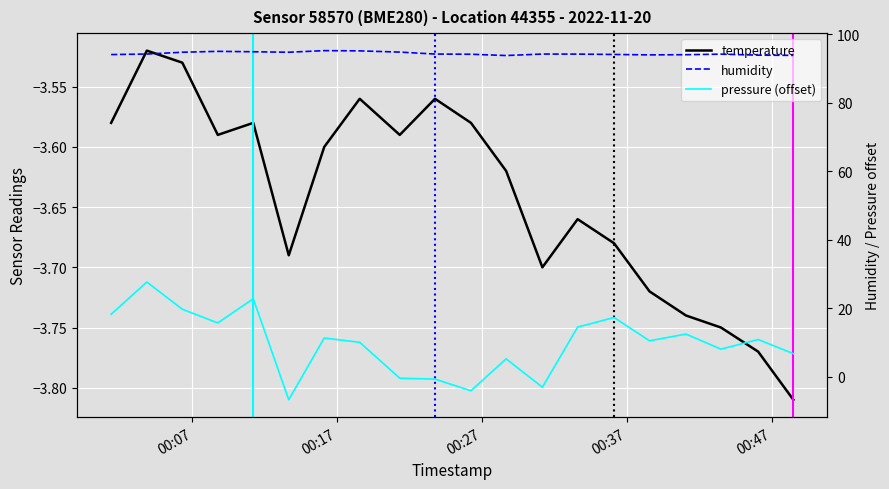

How many data points in pressure (offset) are less than 10?

8